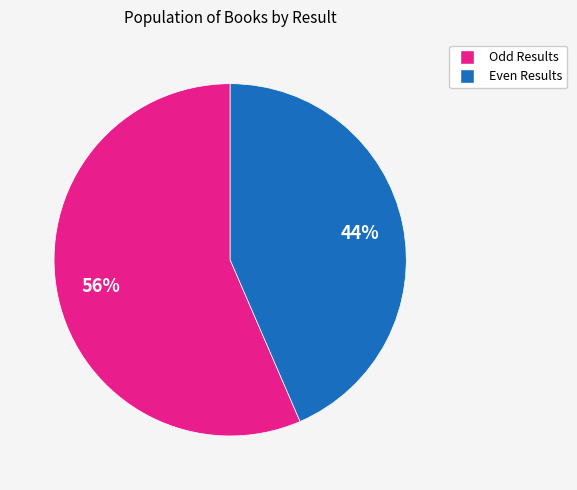

Is there a majority slice in this chart?

Yes